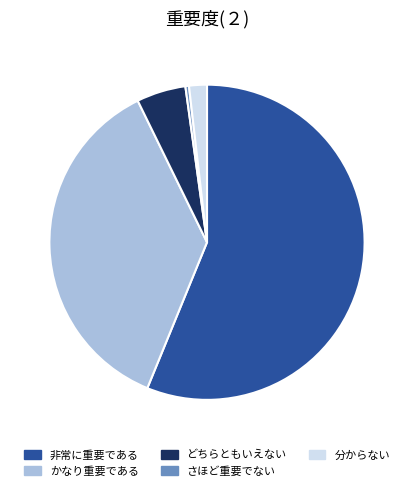

What is the ratio of the value at かなり重要である to the value at さほど重要でない?

100.0